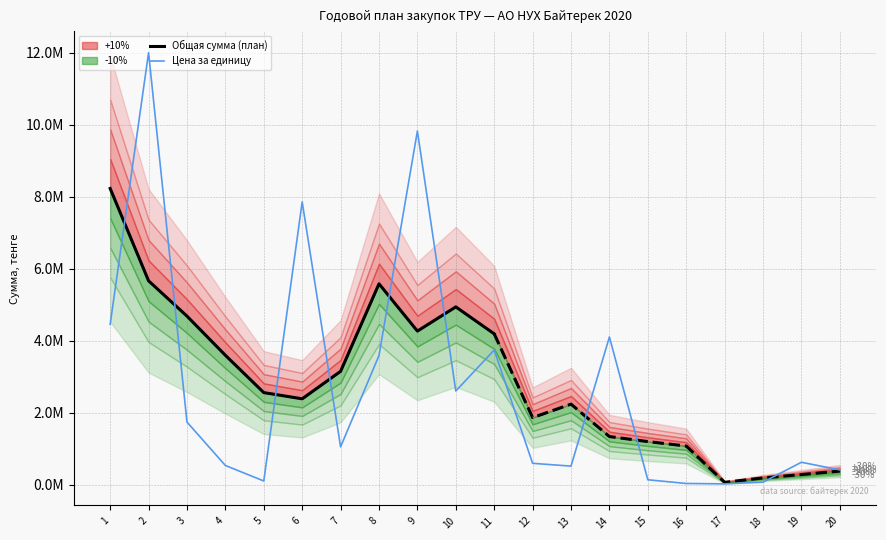

What is the sum of all values?

54036349.7